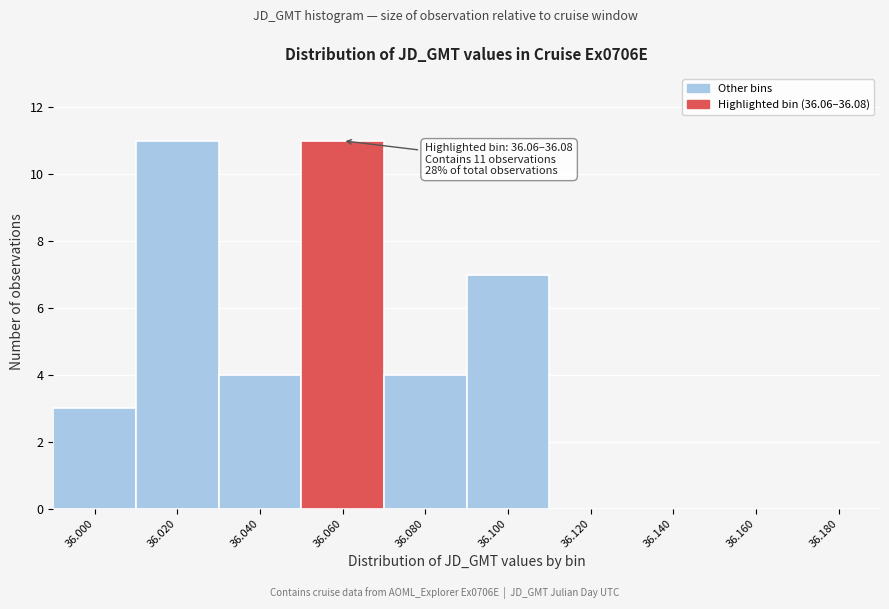

Reading left to right, extract all data points from this chart.

36.000=3	36.020=11	36.040=4	36.060=11	36.080=4	36.100=7	36.120=0	36.140=0	36.160=0	36.180=0